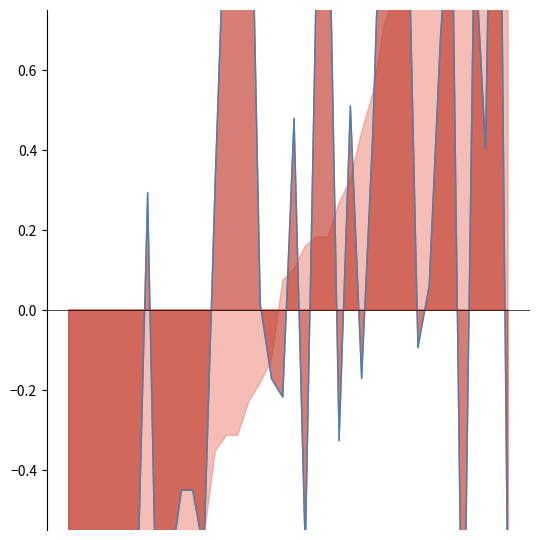

What is the approximate value at 10?

-0.5